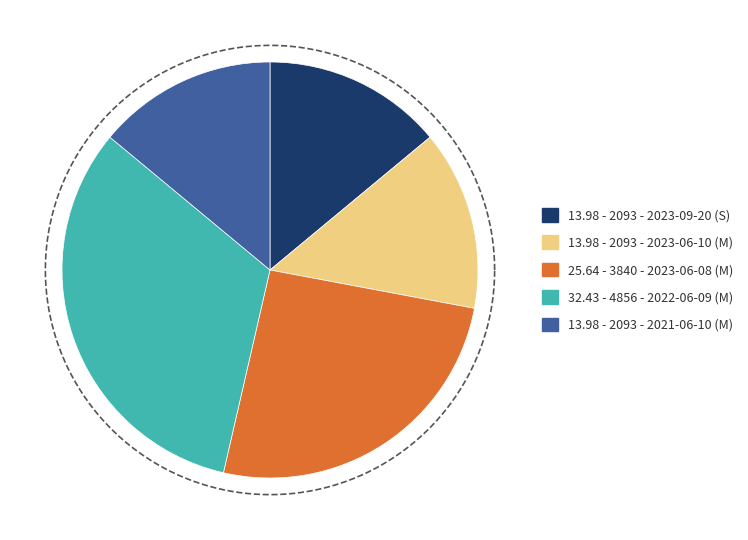

To the nearest percent, what is the combined percentage of 2093 - 2023-09-20 (S) and 4856 - 2022-06-09 (M)?

46%